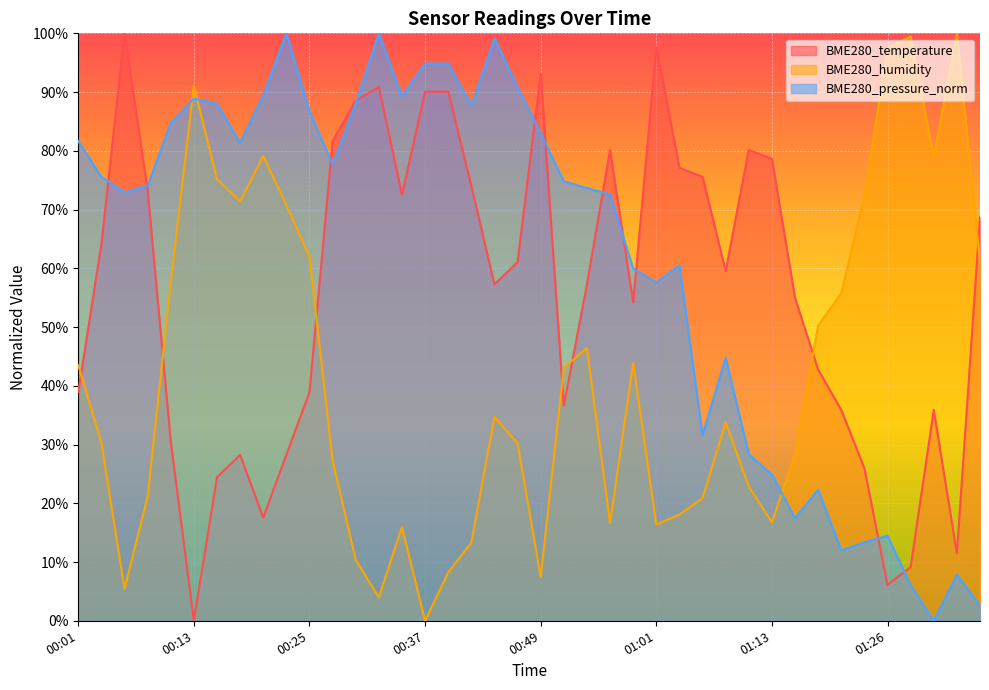

Between 00:13 and 01:13, which series saw the biggest shift?

BME280_temperature